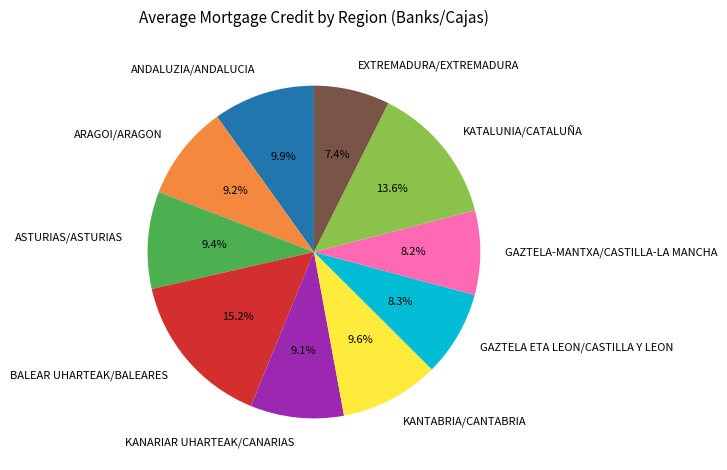

Combined, what portion of the pie is ANDALUZIA/ANDALUCIA and ARAGOI/ARAGON?

19.1%